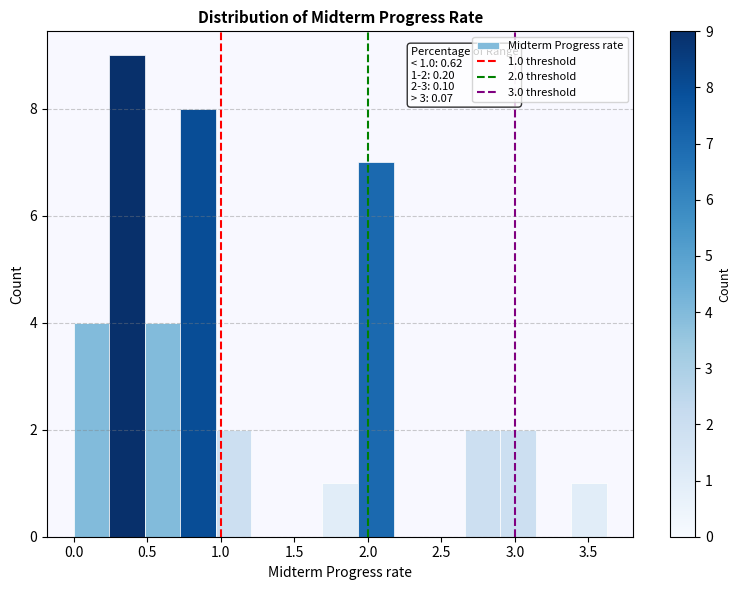

Over which range of the x-axis is the bar tallest?

0.25 to 0.50